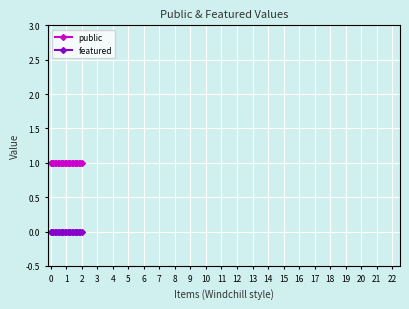

Which series has the largest total across all categories?

public